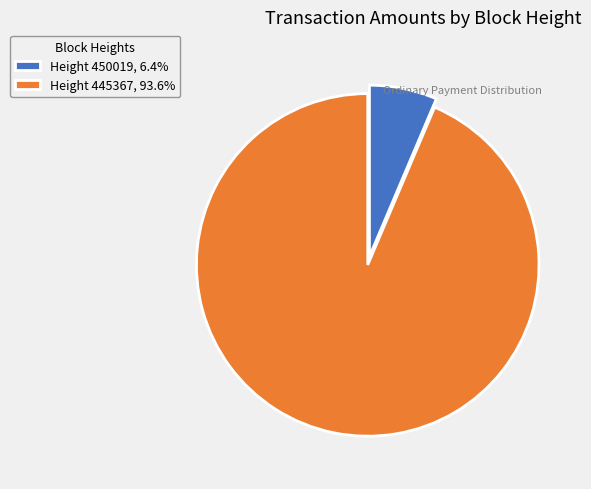

Do Height 445367, 93.6% and Height 450019, 6.4% together represent more than half of the pie?

Yes